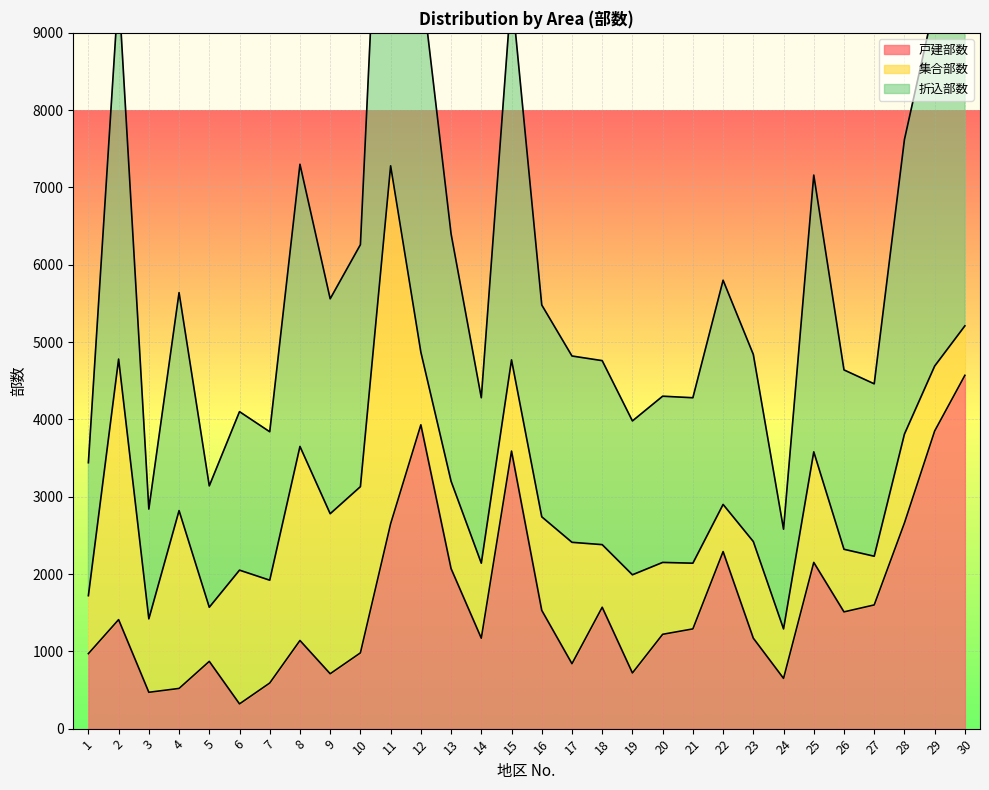

Which series has the largest range (max minus min)?

折込部数